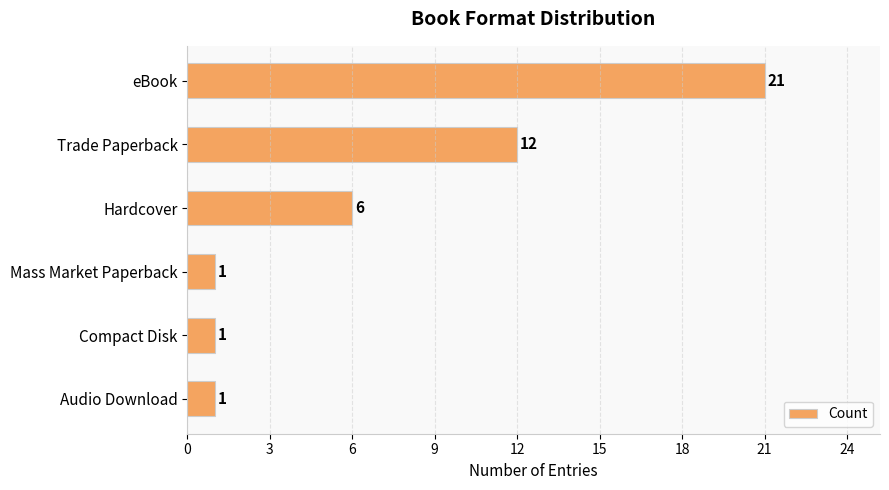

What is the label of the 2nd bar from the bottom?

Compact Disk